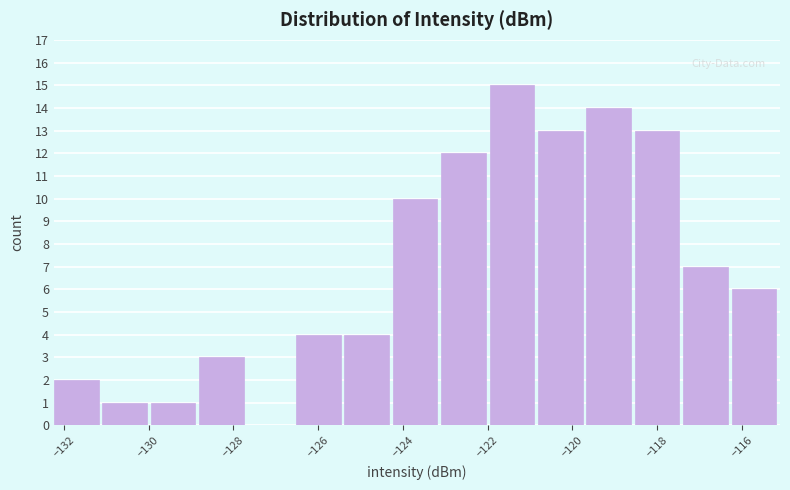

Reading left to right, list every bar in this chart as the range it spans on the x-axis followed by its height. Neither the bar edges nor the heights are printed on the chart, so give them approximately, as read against the axes.

-132.2 to -131.0: 2
-131.0 to -130.0: 1
-130.0 to -128.8: 1
-128.8 to -127.6: 3
-127.6 to -126.6: 0
-126.6 to -125.4: 4
-125.4 to -124.2: 4
-124.2 to -123.0: 10
-123.0 to -122.0: 12
-122.0 to -120.8: 15
-120.8 to -119.6: 13
-119.6 to -118.6: 14
-118.6 to -117.4: 13
-117.4 to -116.2: 7
-116.2 to -115.0: 6